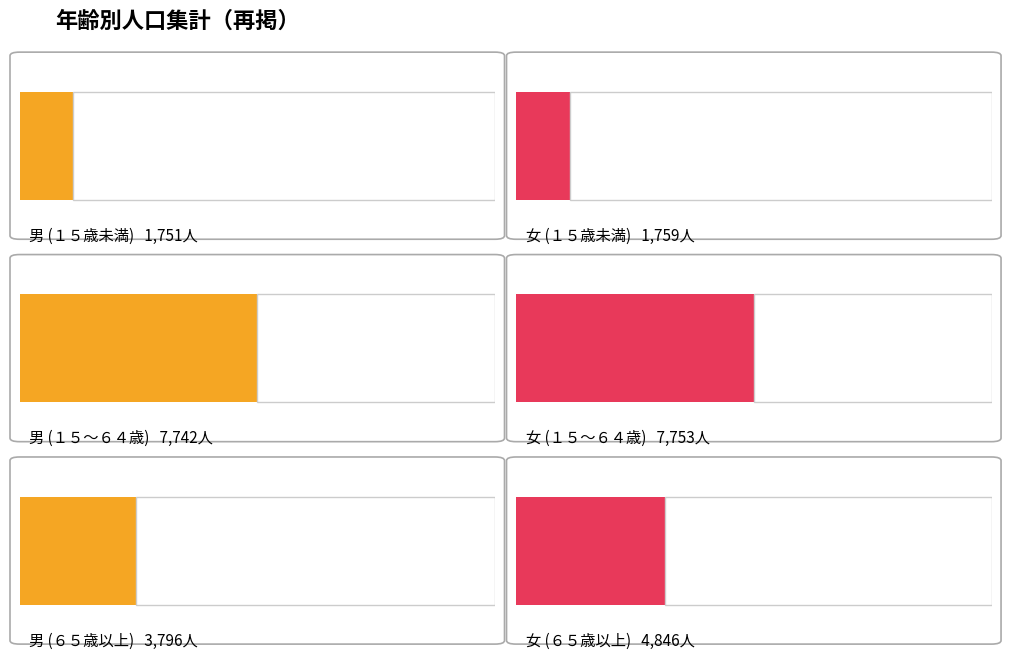

How many data points in 男 are less than 3796?

1